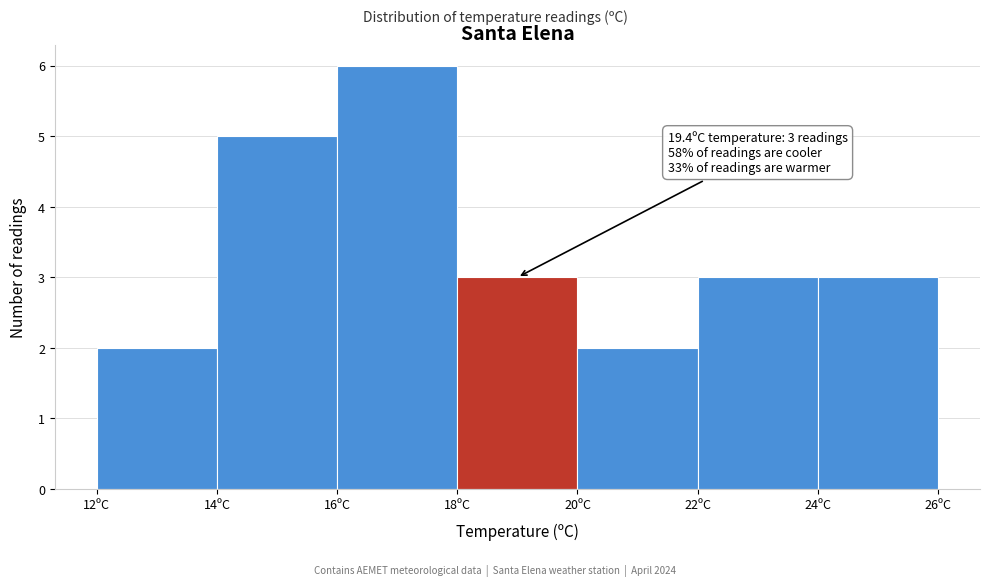

Over which range of the x-axis is the bar tallest?

16 to 18